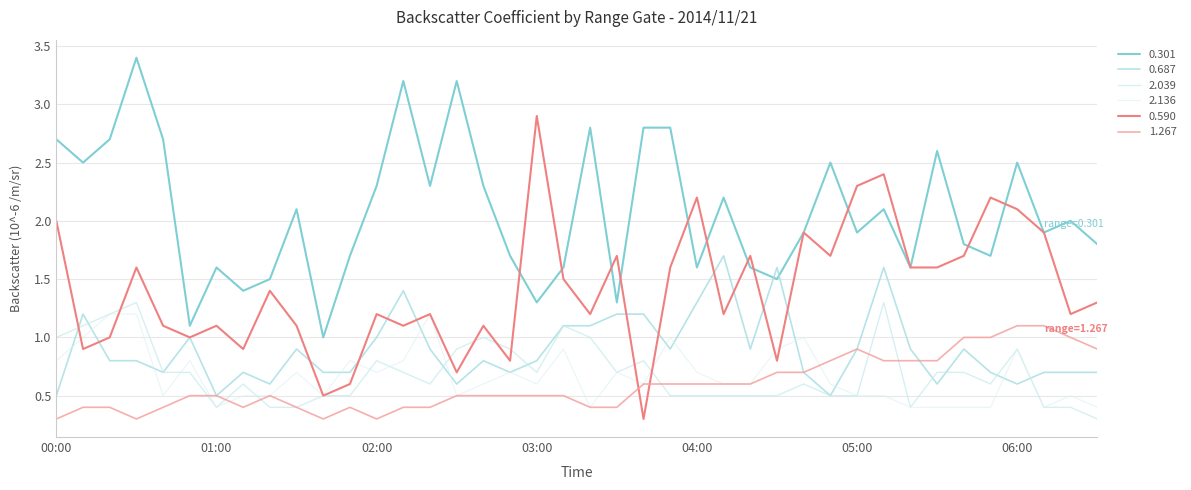

True or false: 0.687 and 0.590 cross at least once.

True